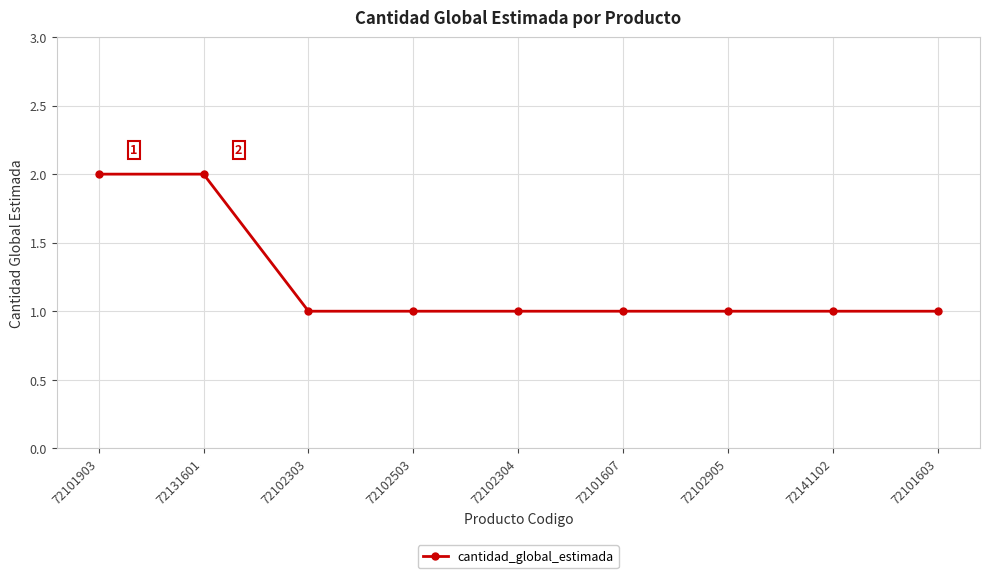

Reading left to right, transcribe all the data shown in this chart.

2	2	1	1	1	1	1	1	1